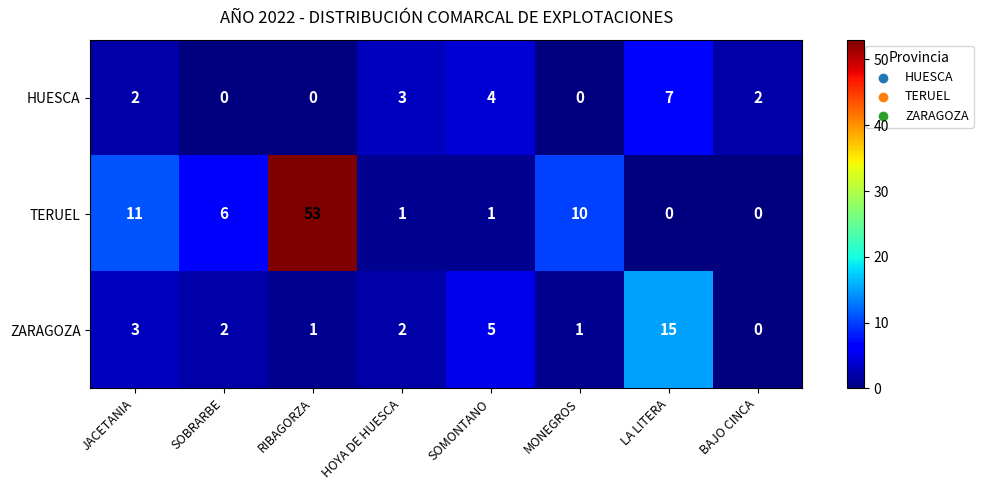

Is it true that ZARAGOZA equals 2 at HOYA DE HUESCA?

True